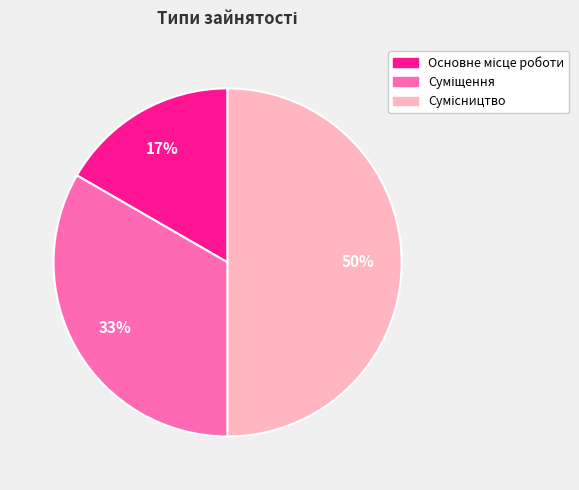

To the nearest percent, what is the difference between the largest and smallest slice percentages?

33%